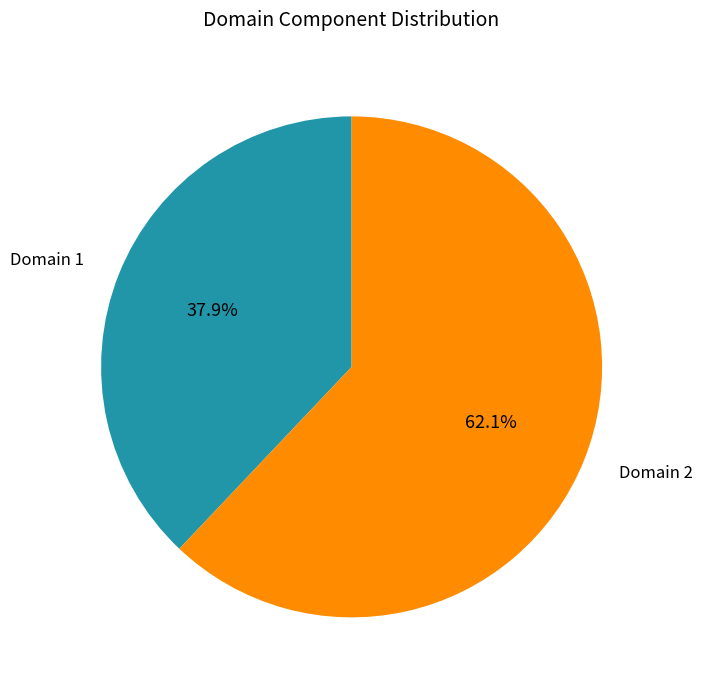

Is there any slice that represents more than half of the pie?

Yes